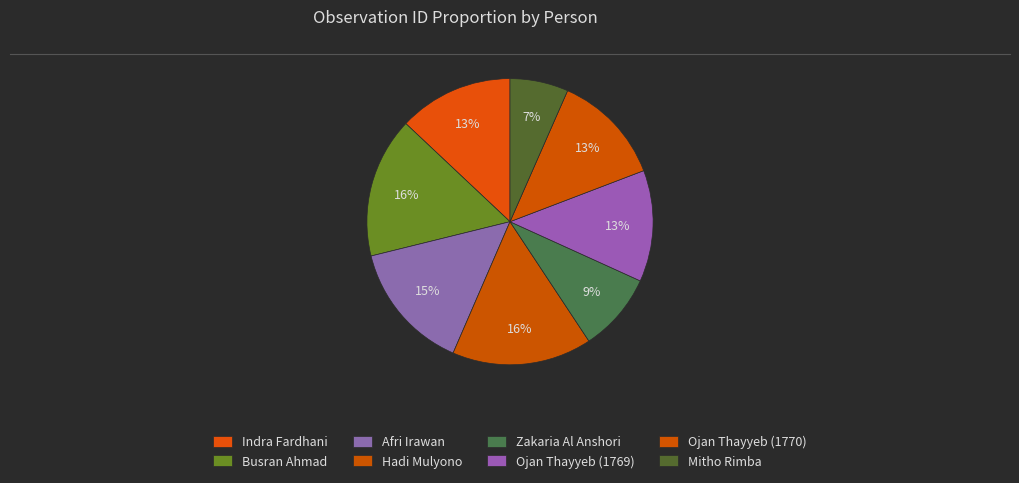

Does any single category account for the majority?

No